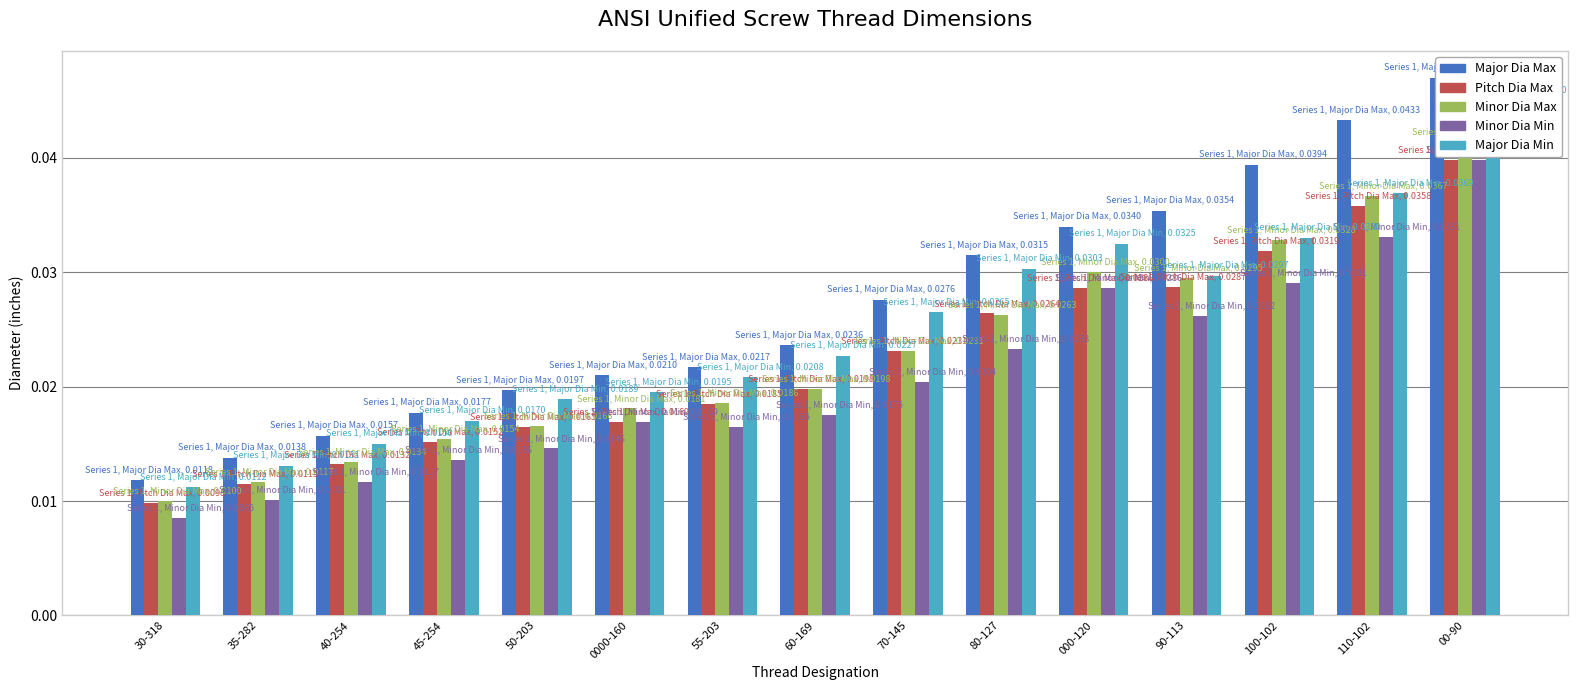

What is the label of the 14th bar from the right?

35-282